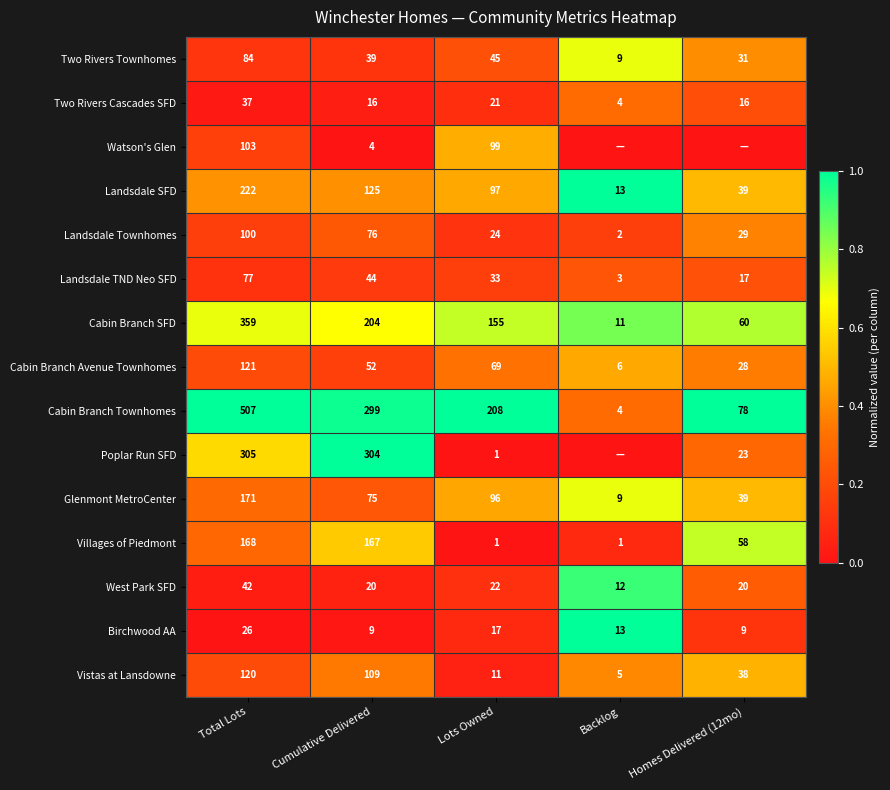

What is the total value across all series at Lots Owned?

899